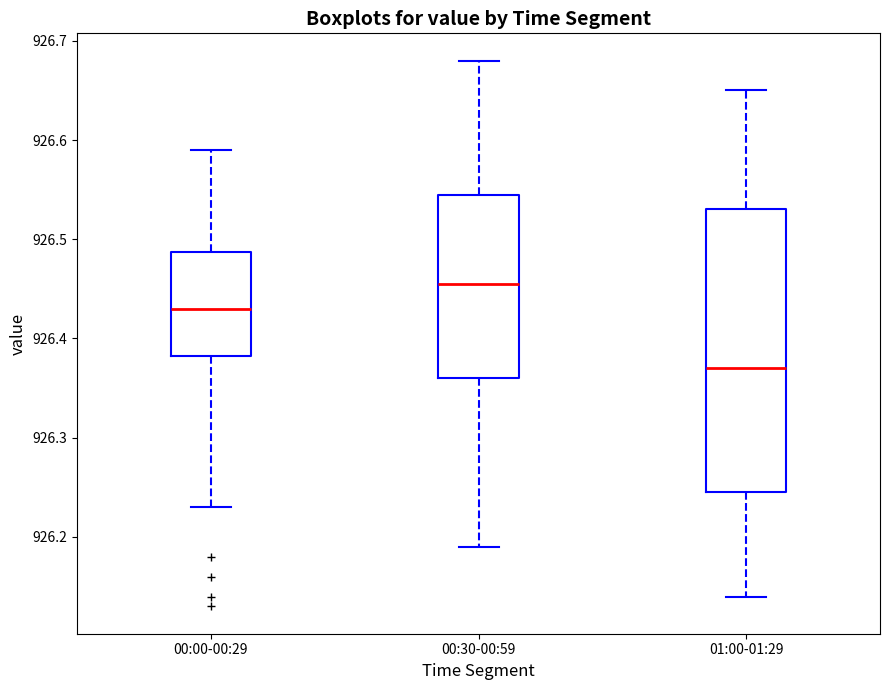

Which box is the tallest, from its lower edge to its upper edge?

01:00-01:29